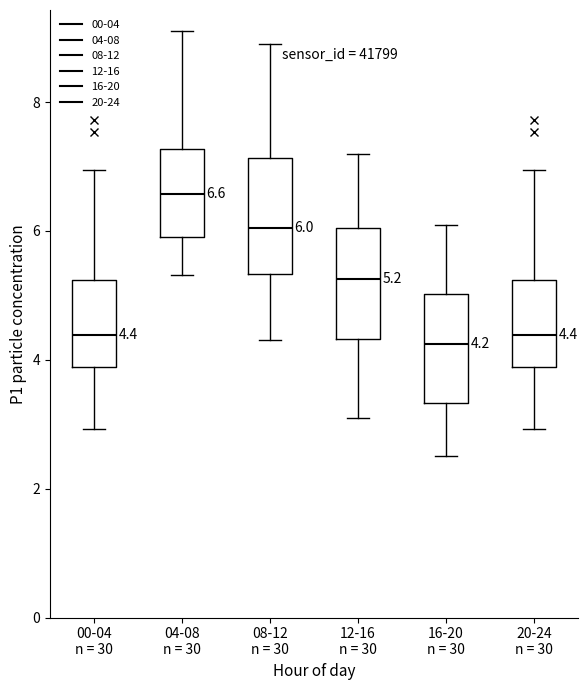

Which box has the highest median line?

04-08 n = 30